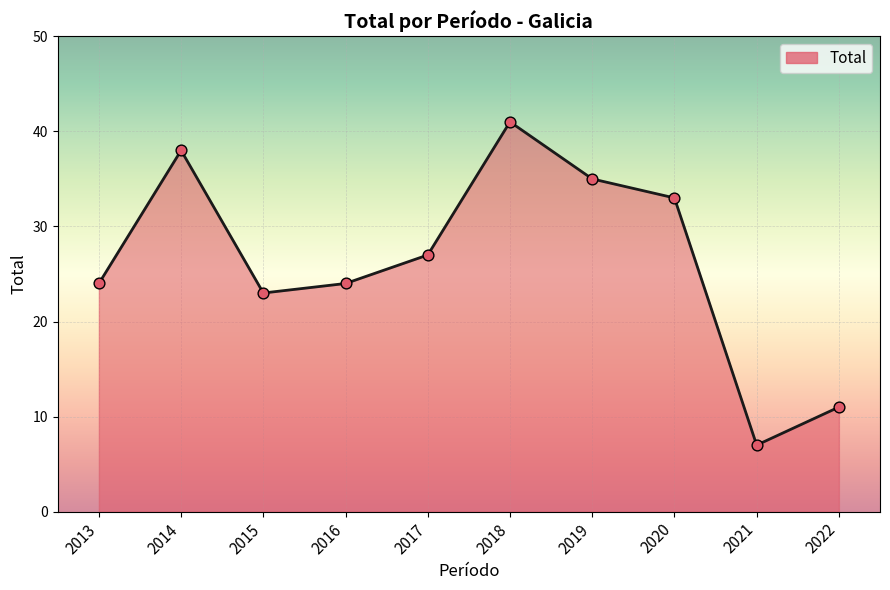

Between 2019 and 2020, which is larger?

2019